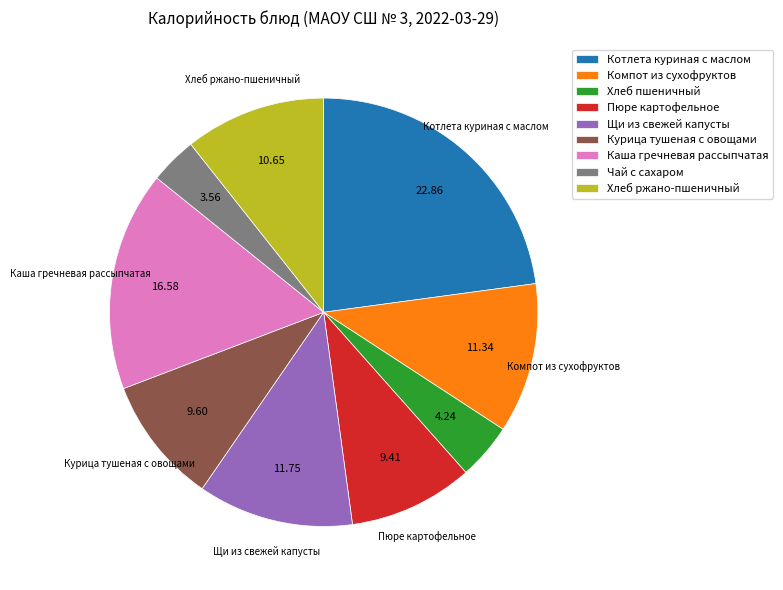

True or false: Курица тушеная с овощами accounts for 21% of the total.

False